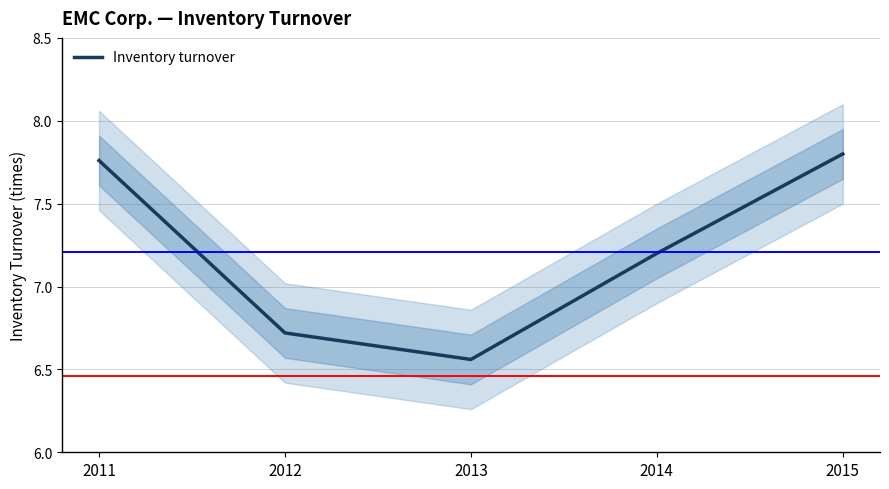

What is the value of the 3rd point from the left?

6.6